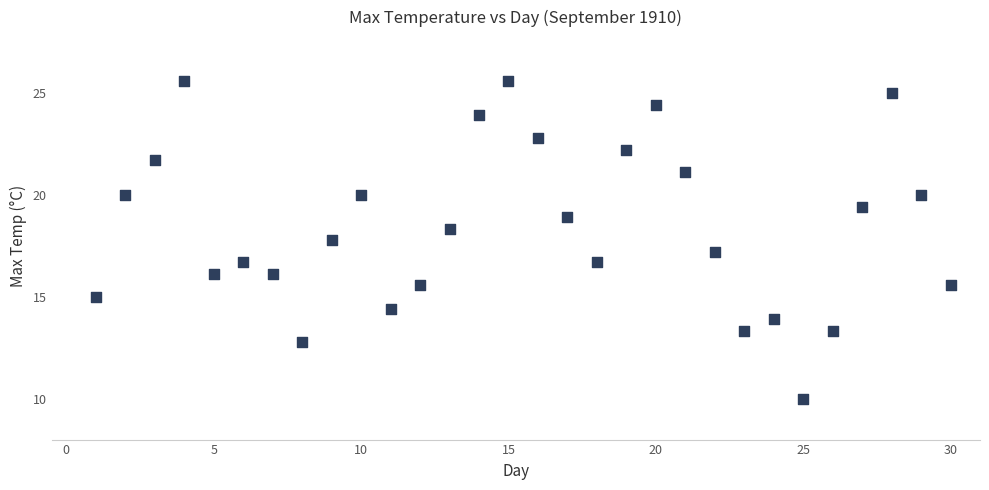

What is the range of Y values (max minus min)?

15.6